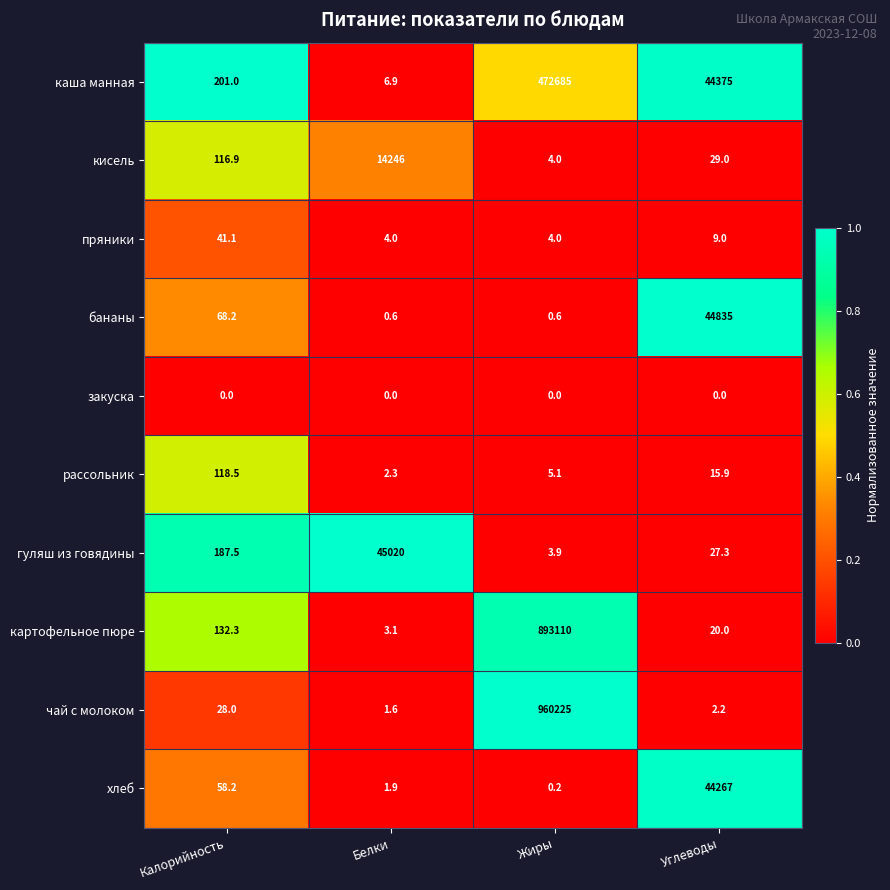

What is the sum of the гуляш из говядины values at Белки and Углеводы?

45047.3